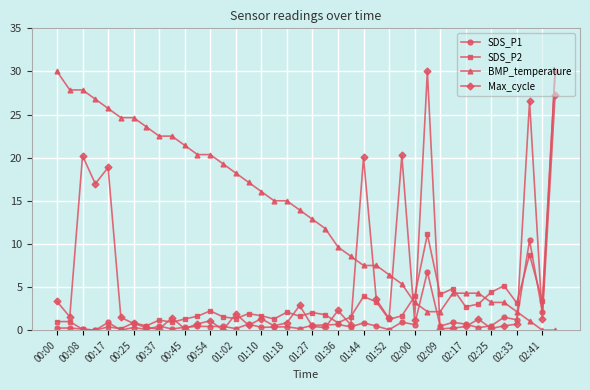

Which series has the largest total across all categories?

BMP_temperature